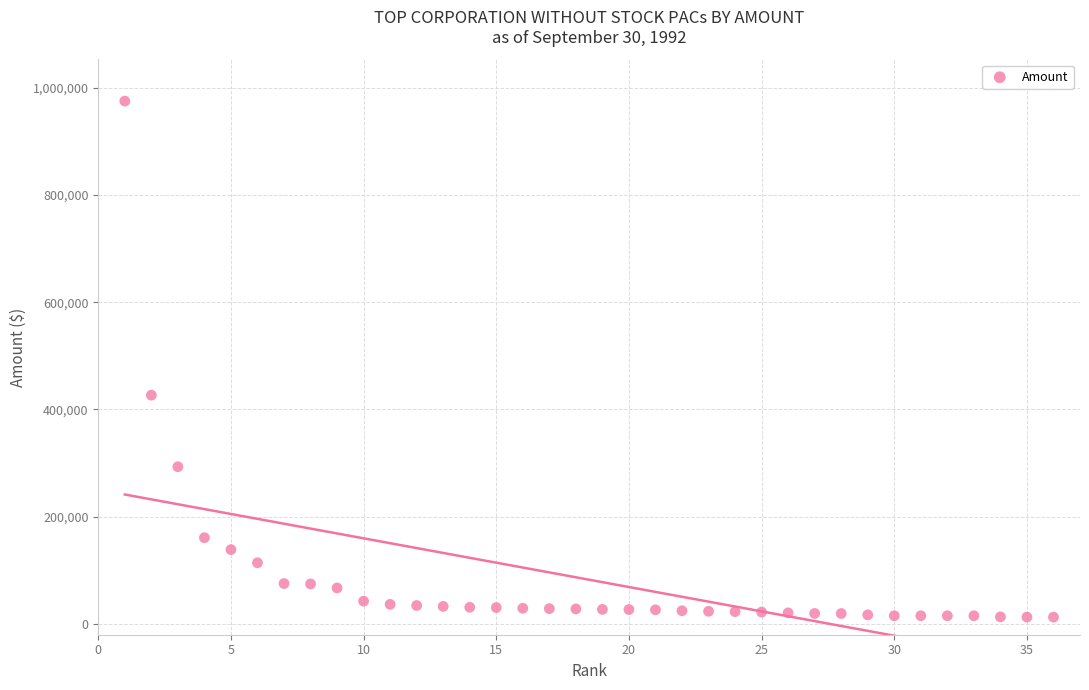

What is the range of X values (max minus min)?

35